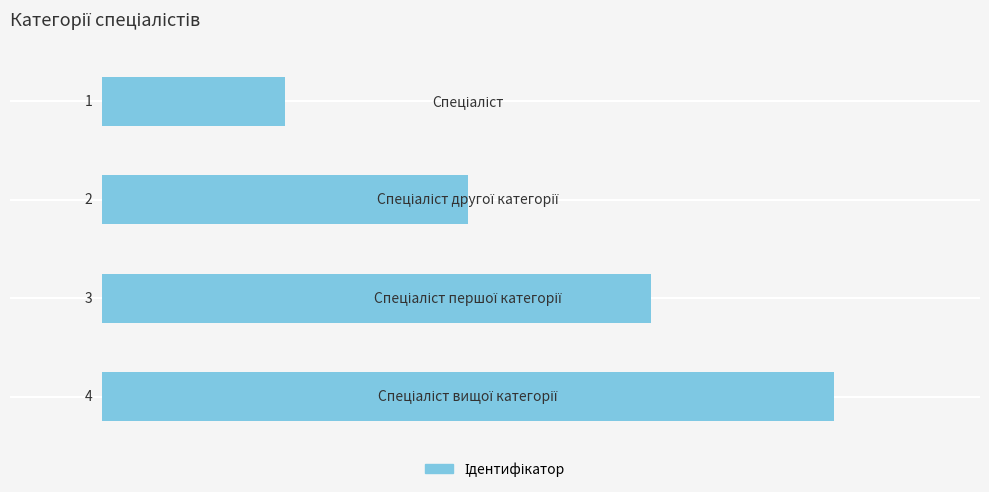

What is the difference between the maximum and minimum values?

3